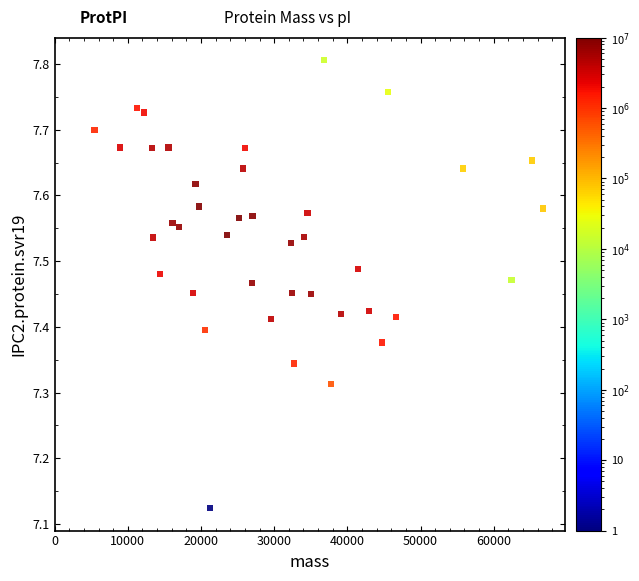

What is the range of X values (max minus min)?

61283.3